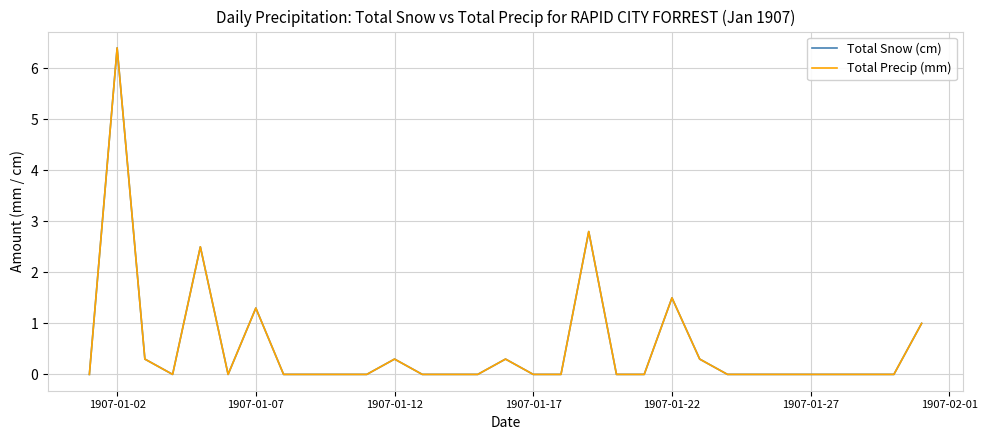

How many data points in Total Snow (cm) are above 0?

10